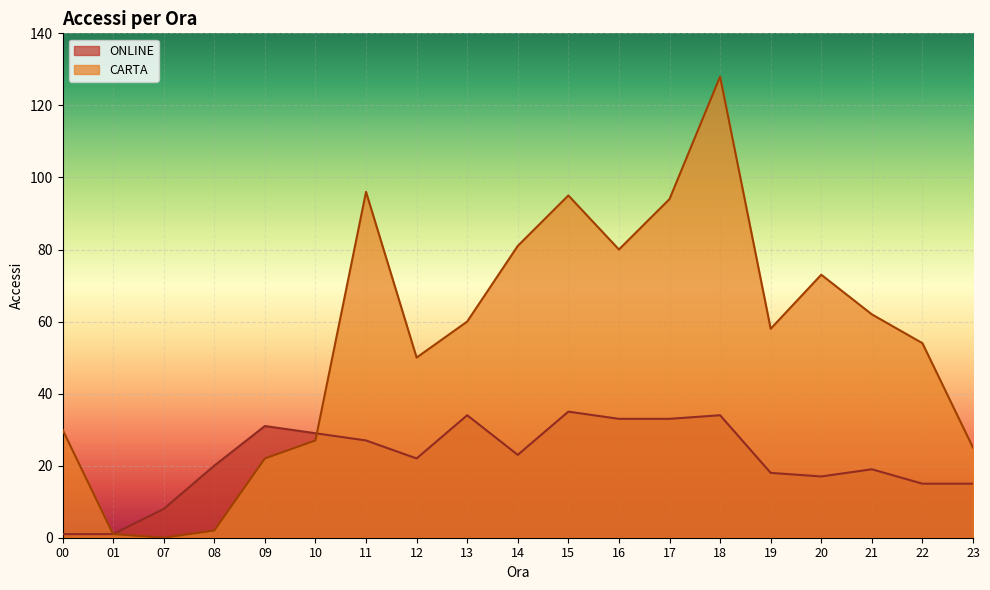

How many lines are shown in the chart?

2